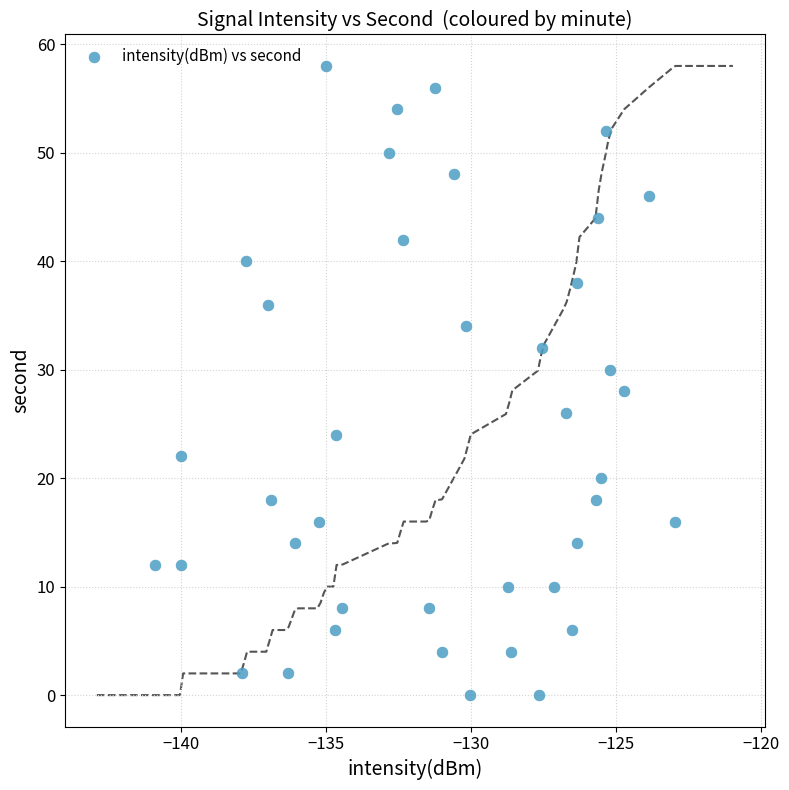

What is the range of Y values (max minus min)?

58